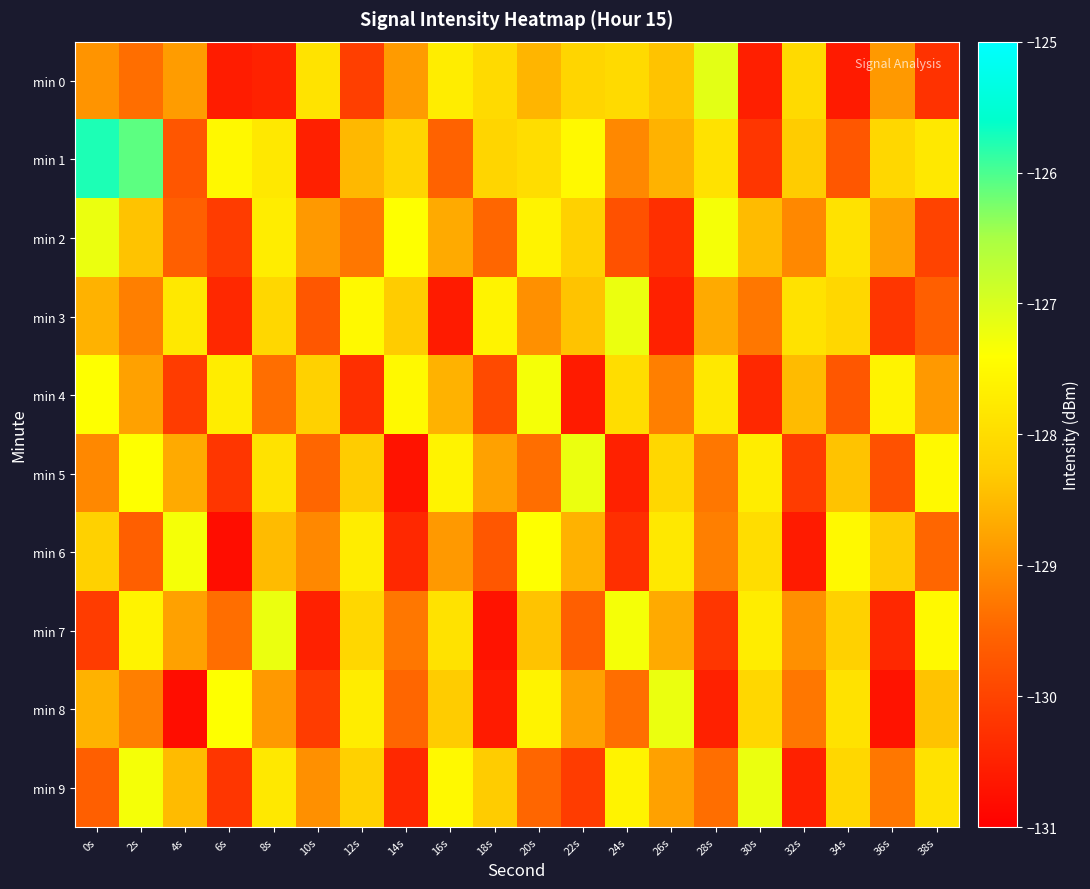

Reading right to left, extract all data points from this chart.

min 0: 38s=-130.3	36s=-128.9	34s=-130.6	32s=-128.1	30s=-130.5	28s=-127.1	26s=-128.4	24s=-128.0	22s=-128.1	20s=-128.6	18s=-128.0	16s=-127.7	14s=-128.9	12s=-130.1	10s=-127.9	8s=-130.5	6s=-130.6	4s=-128.9	2s=-129.4	0s=-129.0
min 1: 38s=-127.8	36s=-128.1	34s=-129.7	32s=-128.3	30s=-130.2	28s=-127.9	26s=-128.6	24s=-129.1	22s=-127.5	20s=-128.0	18s=-128.1	16s=-129.5	14s=-128.2	12s=-128.5	10s=-130.5	8s=-127.8	6s=-127.5	4s=-129.7	2s=-126.1	0s=-125.8
min 2: 38s=-130.0	36s=-128.8	34s=-127.9	32s=-129.1	30s=-128.5	28s=-127.3	26s=-130.3	24s=-129.8	22s=-128.2	20s=-127.6	18s=-129.5	16s=-128.7	14s=-127.4	12s=-129.3	10s=-128.9	8s=-127.7	6s=-130.1	4s=-129.6	2s=-128.4	0s=-127.2
min 3: 38s=-129.6	36s=-130.2	34s=-128.1	32s=-127.9	30s=-129.3	28s=-128.7	26s=-130.5	24s=-127.2	22s=-128.4	20s=-129.0	18s=-127.6	16s=-130.6	14s=-128.3	12s=-127.5	10s=-129.7	8s=-128.1	6s=-130.4	4s=-127.8	2s=-129.2	0s=-128.6
min 4: 38s=-128.9	36s=-127.6	34s=-129.7	32s=-128.5	30s=-130.4	28s=-127.8	26s=-129.2	24s=-128.0	22s=-130.6	20s=-127.3	18s=-129.9	16s=-128.6	14s=-127.5	12s=-130.3	10s=-128.2	8s=-129.4	6s=-127.7	4s=-130.1	2s=-128.8	0s=-127.4
min 5: 38s=-127.5	36s=-129.8	34s=-128.4	32s=-130.1	30s=-127.7	28s=-129.3	26s=-128.1	24s=-130.5	22s=-127.2	20s=-129.4	18s=-128.8	16s=-127.6	14s=-130.7	12s=-128.3	10s=-129.5	8s=-127.9	6s=-130.2	4s=-128.7	2s=-127.4	0s=-129.1
min 6: 38s=-129.5	36s=-128.3	34s=-127.5	32s=-130.6	30s=-128.0	28s=-129.2	26s=-127.8	24s=-130.3	22s=-128.6	20s=-127.4	18s=-129.7	16s=-128.9	14s=-130.4	12s=-127.7	10s=-129.1	8s=-128.5	6s=-130.8	4s=-127.3	2s=-129.6	0s=-128.2
min 7: 38s=-127.5	36s=-130.4	34s=-128.2	32s=-129.0	30s=-127.7	28s=-130.2	26s=-128.7	24s=-127.3	22s=-129.6	20s=-128.4	18s=-130.7	16s=-127.9	14s=-129.3	12s=-128.1	10s=-130.5	8s=-127.2	6s=-129.4	4s=-128.8	2s=-127.6	0s=-130.1
min 8: 38s=-128.4	36s=-130.7	34s=-127.9	32s=-129.3	30s=-128.1	28s=-130.5	26s=-127.2	24s=-129.4	22s=-128.8	20s=-127.6	18s=-130.6	16s=-128.3	14s=-129.5	12s=-127.7	10s=-130.1	8s=-128.9	6s=-127.4	4s=-130.8	2s=-129.2	0s=-128.6
min 9: 38s=-127.9	36s=-129.3	34s=-128.1	32s=-130.5	30s=-127.2	28s=-129.4	26s=-128.8	24s=-127.6	22s=-130.1	20s=-129.5	18s=-128.3	16s=-127.5	14s=-130.4	12s=-128.2	10s=-129.0	8s=-127.8	6s=-130.2	4s=-128.5	2s=-127.3	0s=-129.6